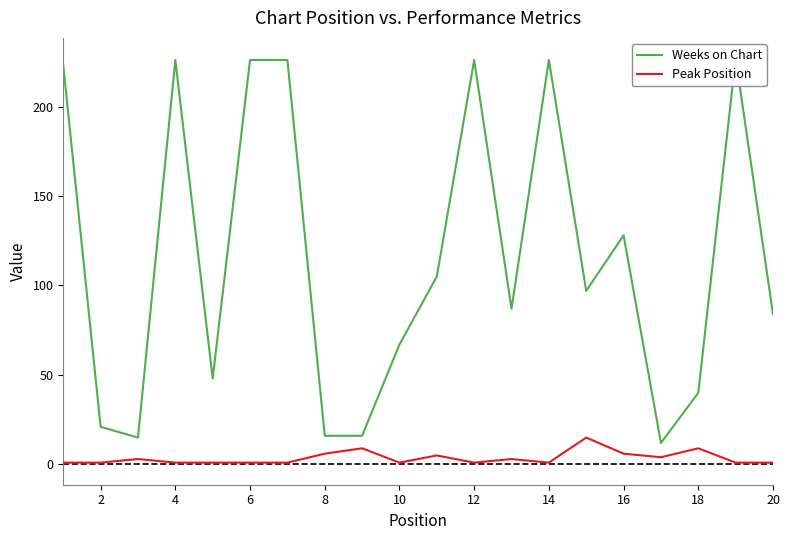

In Weeks on Chart, how many points are lower than both neighbors (excluding endpoints)?

5